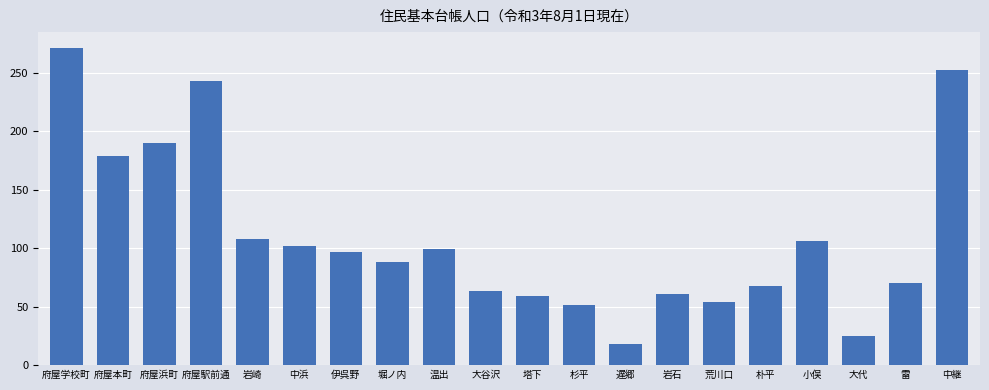

What is the sum of the values at 雷 and 府屋浜町?

260